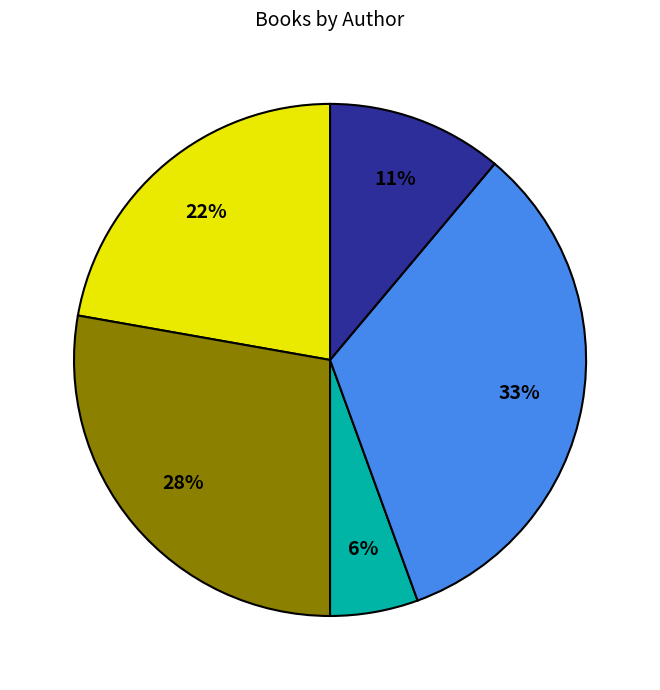

Is there any slice that represents more than half of the pie?

No